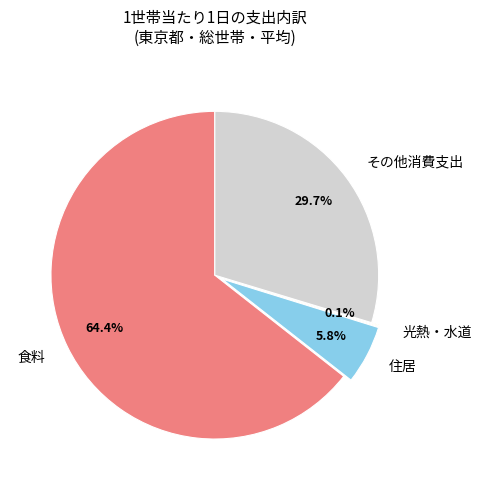

Between 住居 and 食料, which is larger?

食料